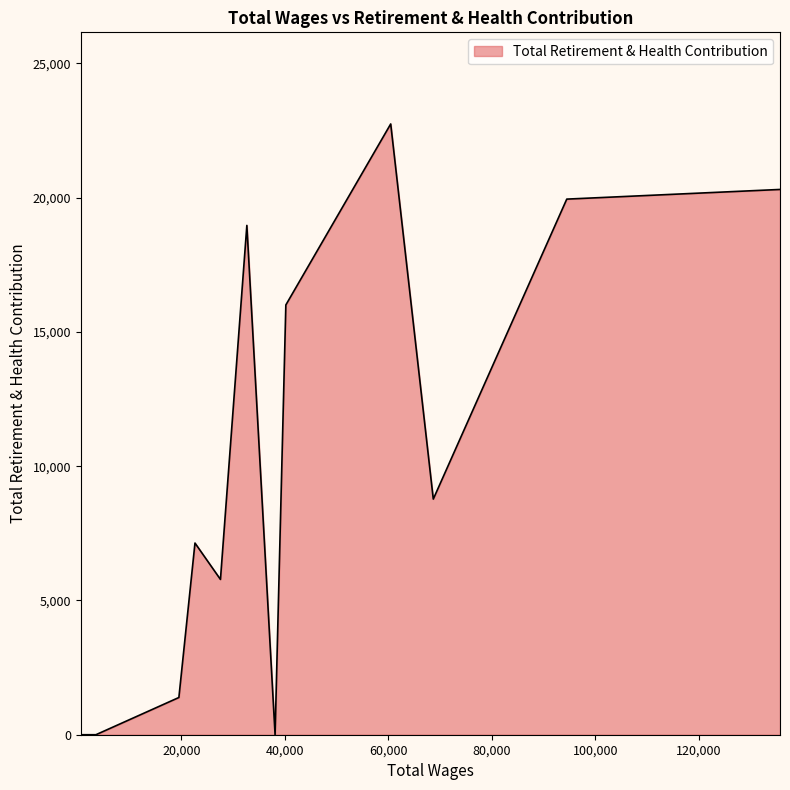

What is the greatest value displayed?

22744